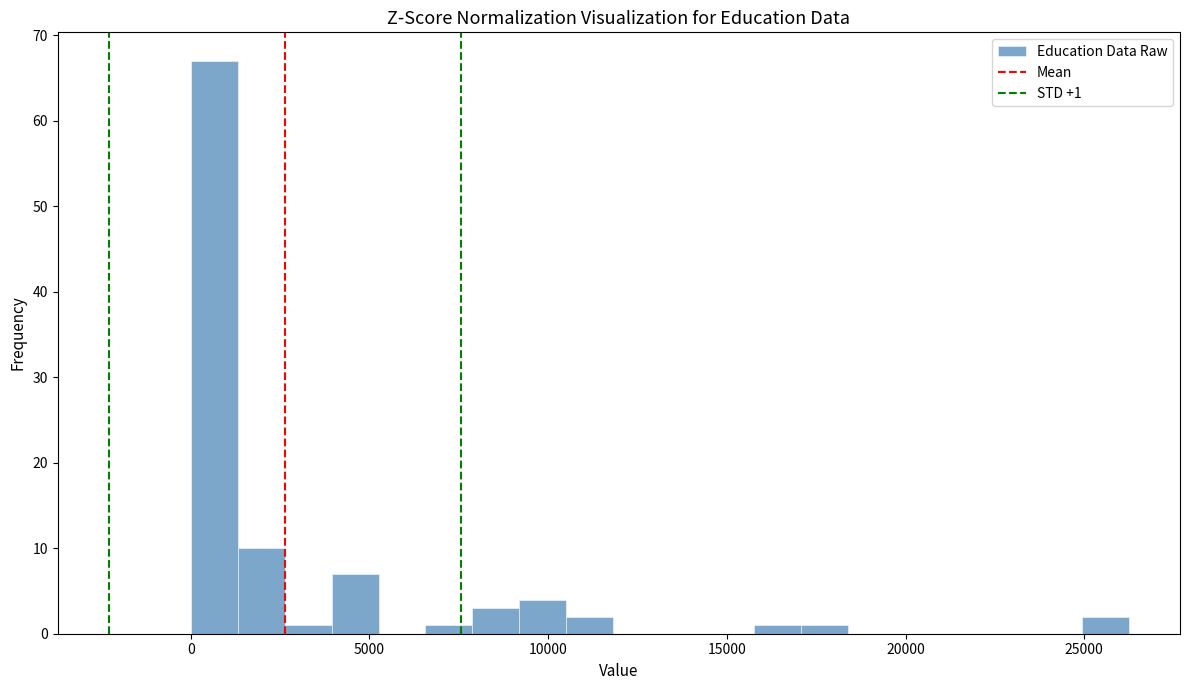

Around what value on the x-axis is the tallest bar? Give the approximate position of its centre, as read against the axis.

500